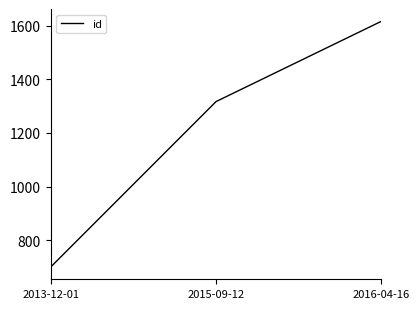

Where is the data nearest to the value 1158?

2015-09-12